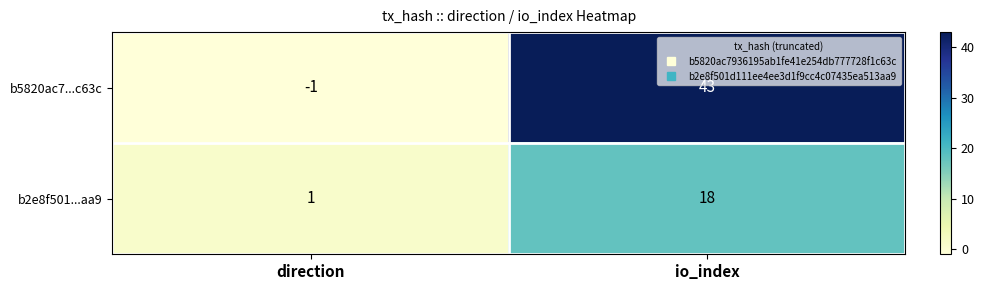

What is the difference between the b2e8f501...aa9 values at direction and io_index?

17